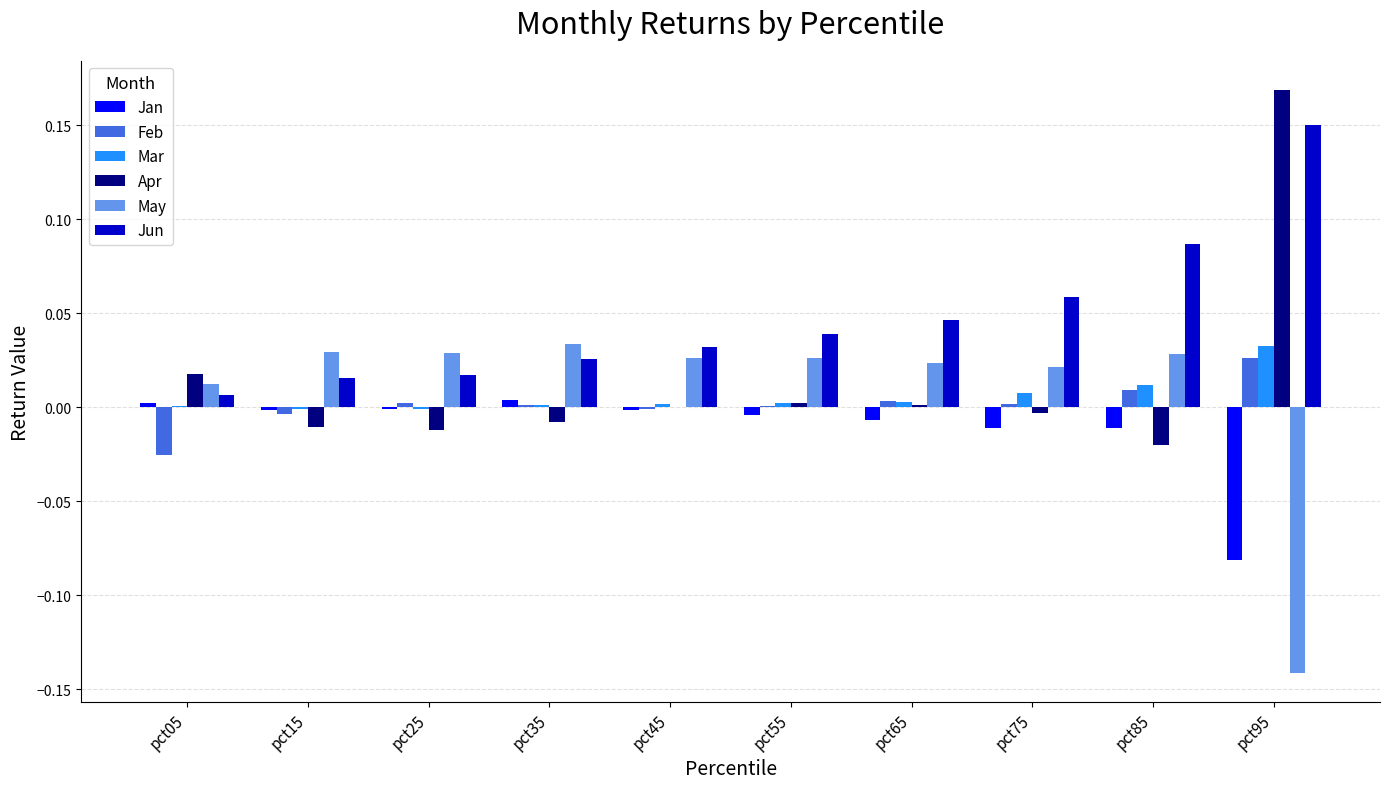

Does the chart contain stacked bars?

No